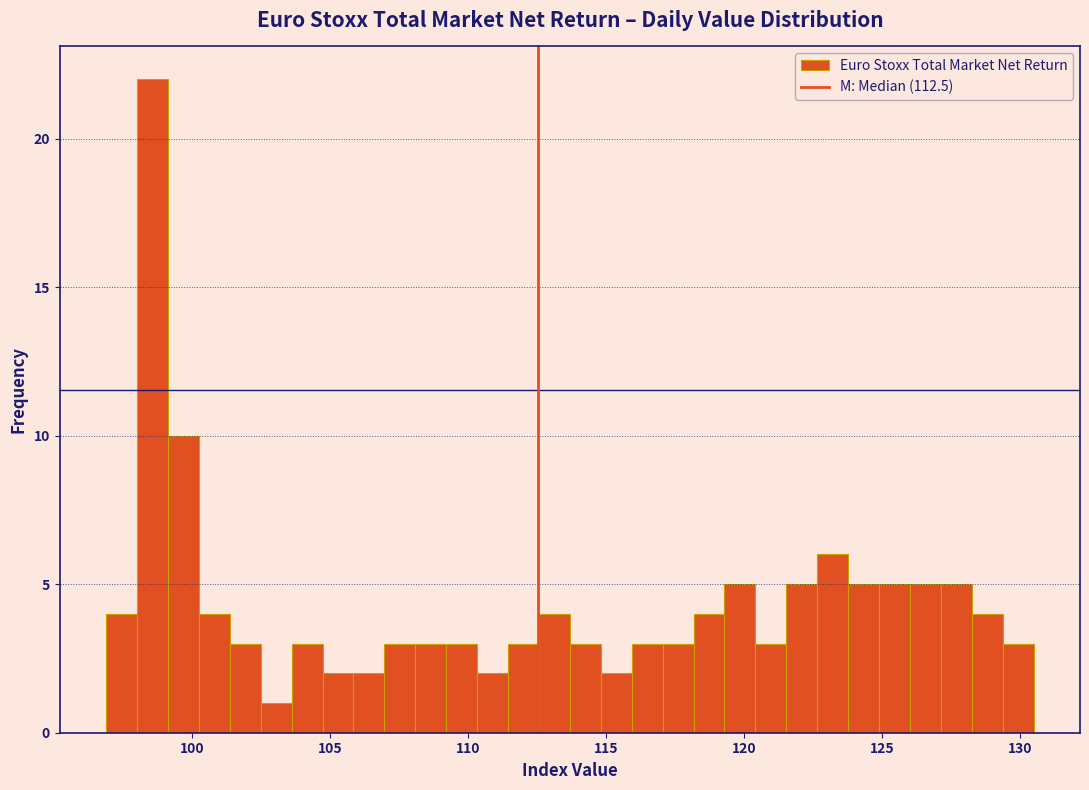

Around what value on the x-axis is the tallest bar? Give the approximate position of its centre, as read against the axis.

98.5